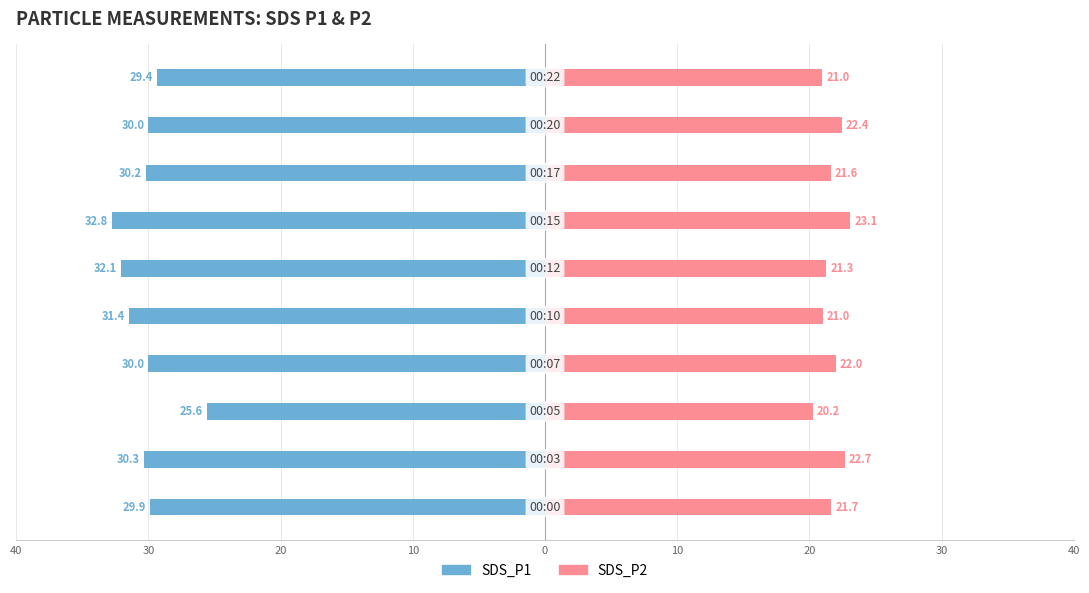

How many data points does each series have?

10